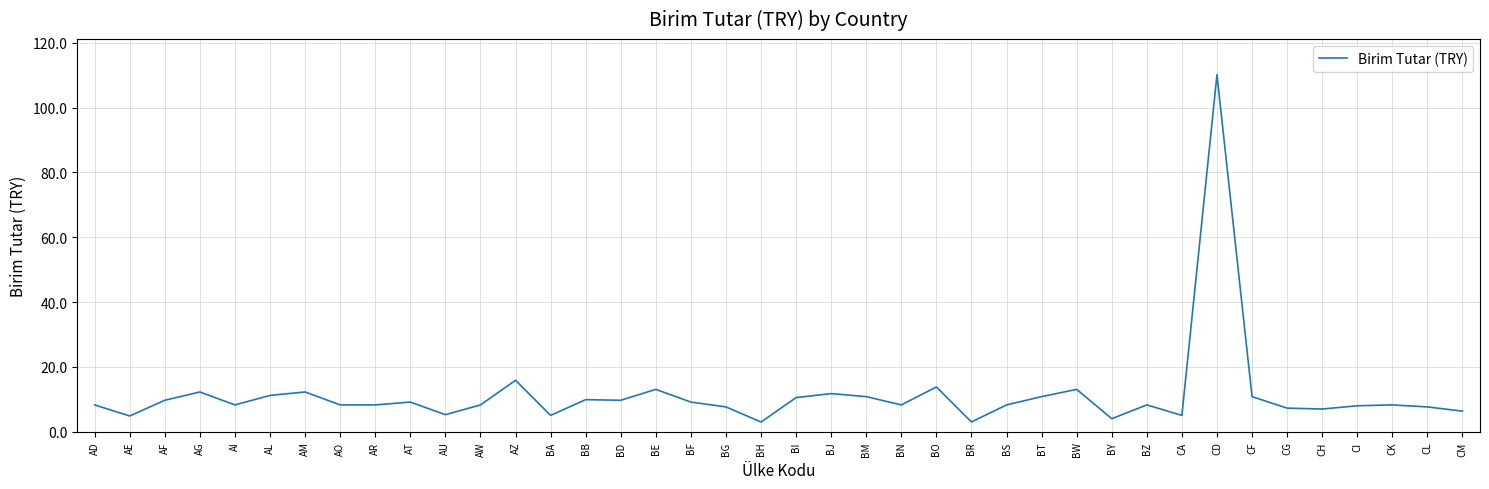

Does the chart have visible grid lines?

Yes